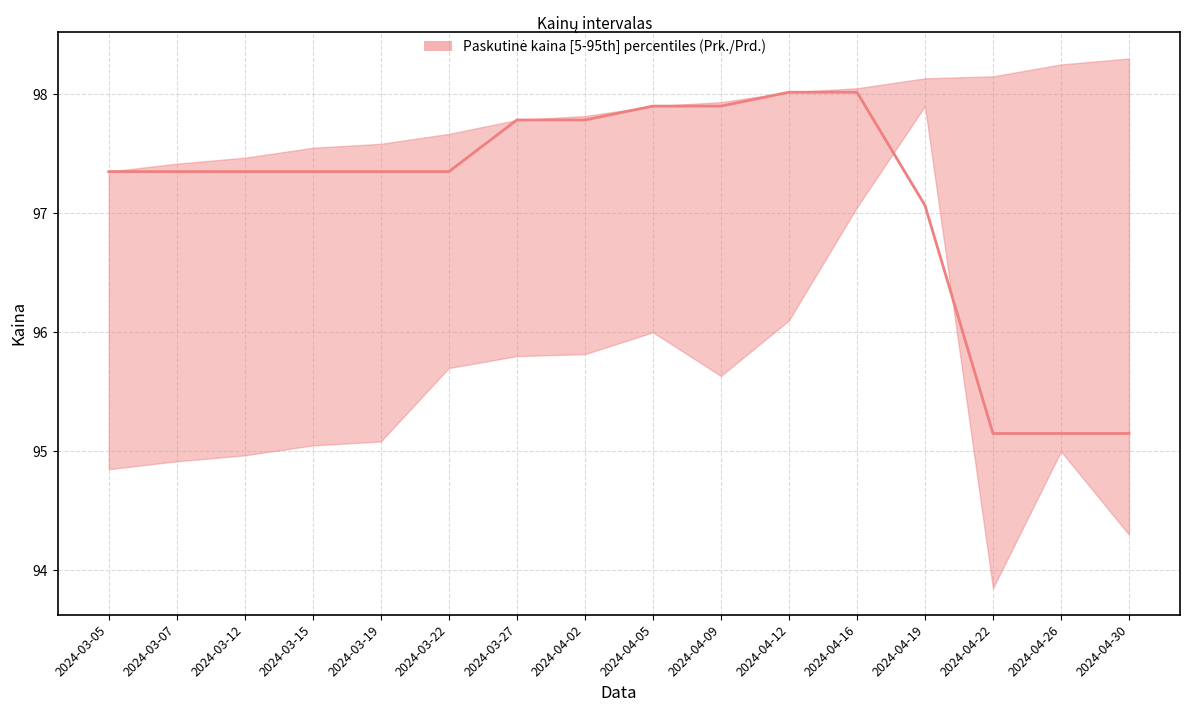

True or false: there are more than 1 points higher than both neighbors.

False